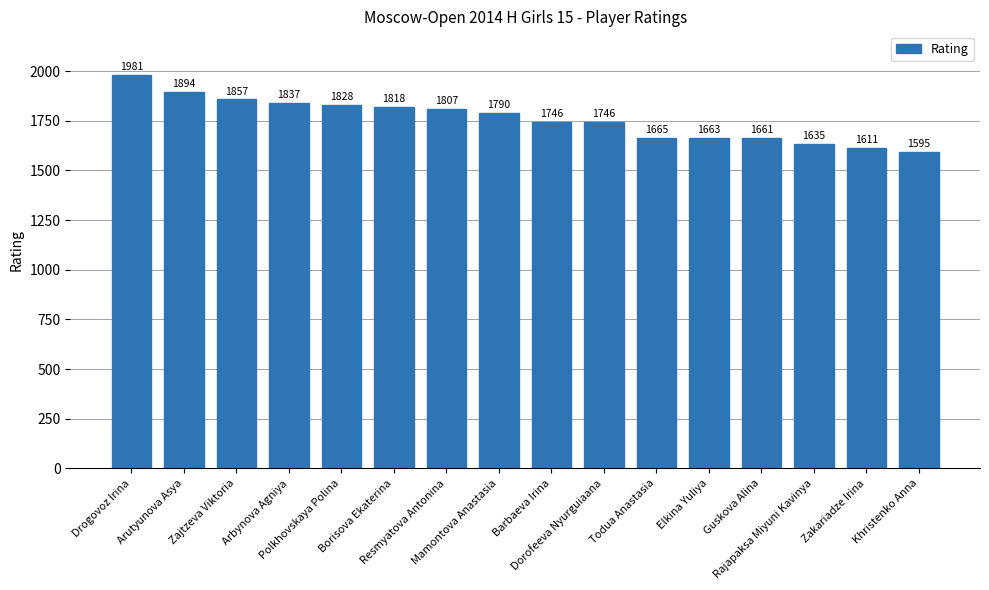

At which category does the chart reach its peak across all series?

Drogovoz Irina